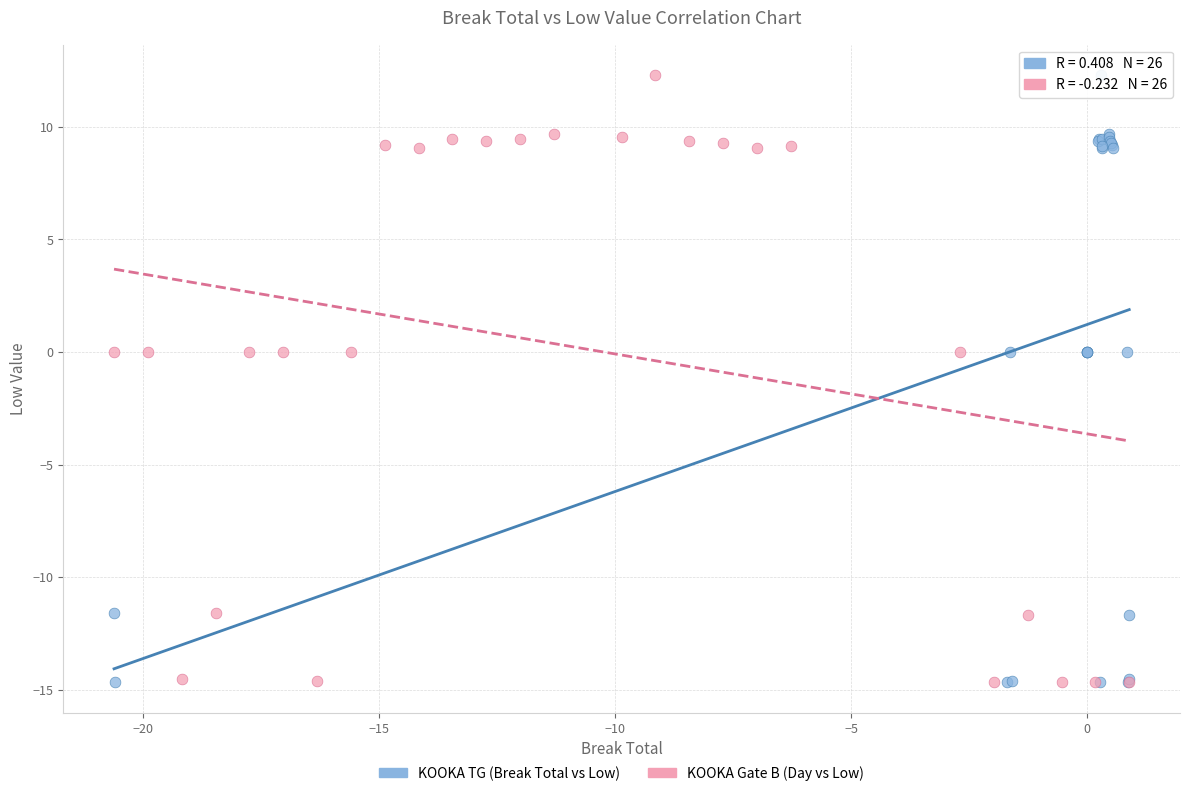

What are all the series names shown in the legend?

KOOKA TG (Break Total vs Low), KOOKA Gate B (Day vs Low)